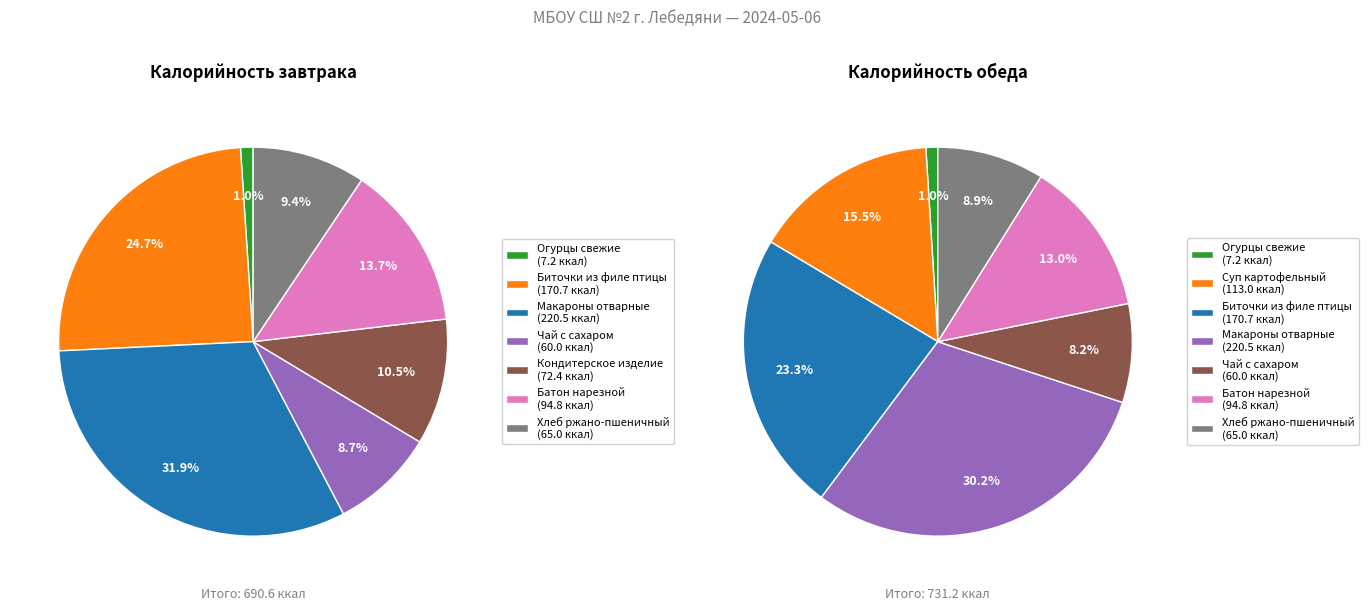

Between Биточки из филе птицы с соусом and Кондитерское изделие, which series saw the biggest shift?

Завтрак